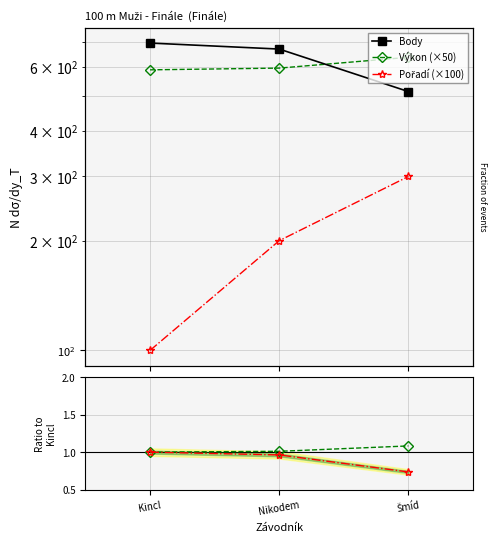

Reading left to right, what are all the values shown in this chart?

Body: Kincl=697.0	Nikodem=671.0	Šmíd=513.0
Výkon (×50): Kincl=588.5	Nikodem=595.0	Šmíd=637.0
Pořadí (×100): Kincl=100.0	Nikodem=200.0	Šmíd=300.0
Výkon ratio: Kincl=1.0	Nikodem=1.0	Šmíd=1.1
Body ratio: Kincl=1.0	Nikodem=1.0	Šmíd=0.7